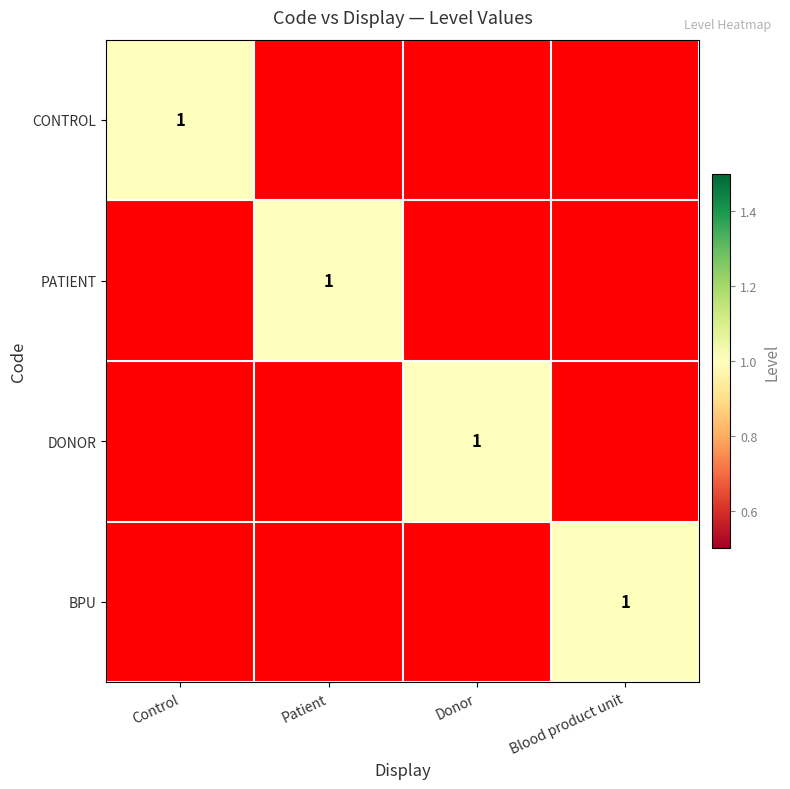

True or false: PATIENT has a value of 0 at Patient.

False